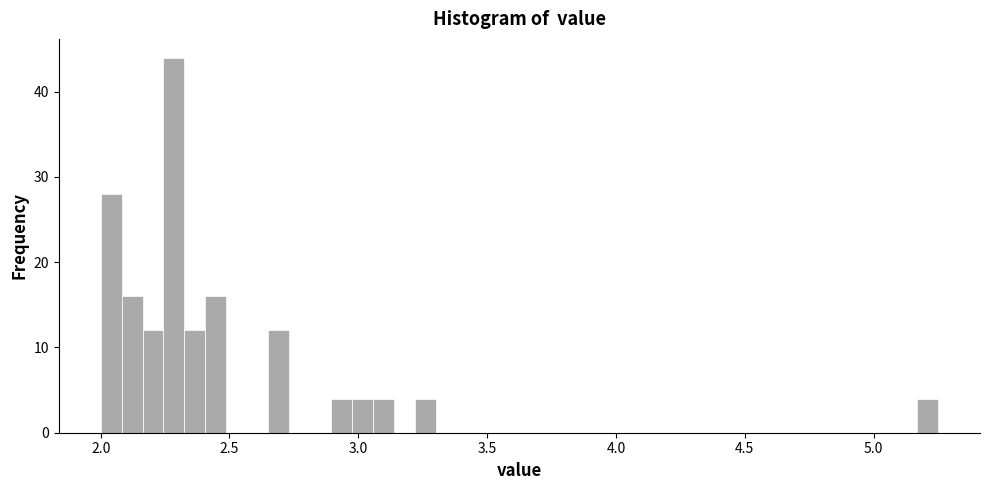

Around what value on the x-axis is the tallest bar? Give the approximate position of its centre, as read against the axis.

2.30